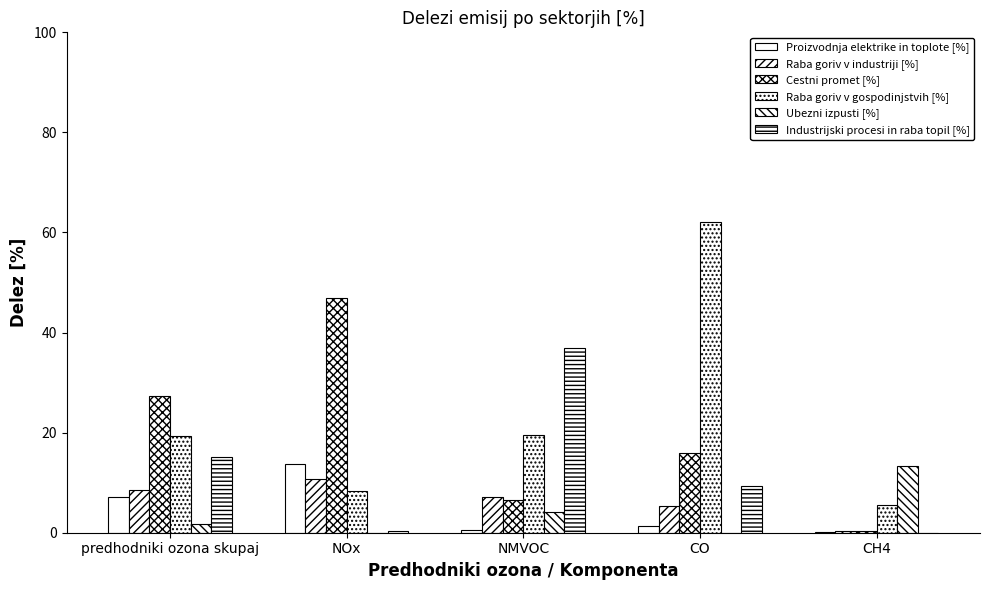

Where does the Cestni promet [%] series first go above 15?

predhodniki ozona skupaj